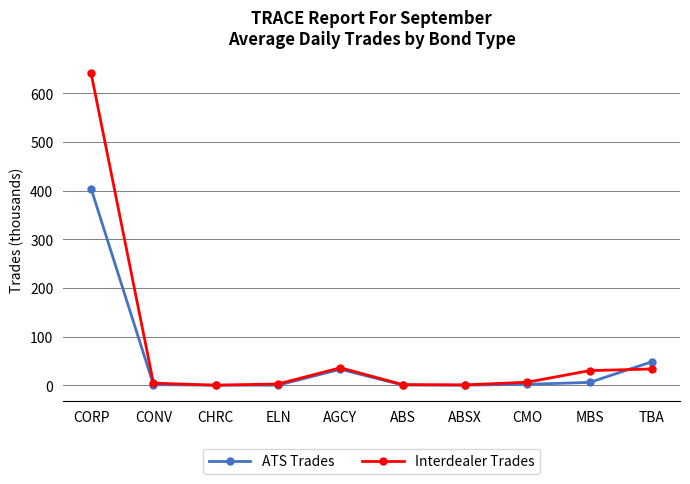

What position from the left is ABS?

6